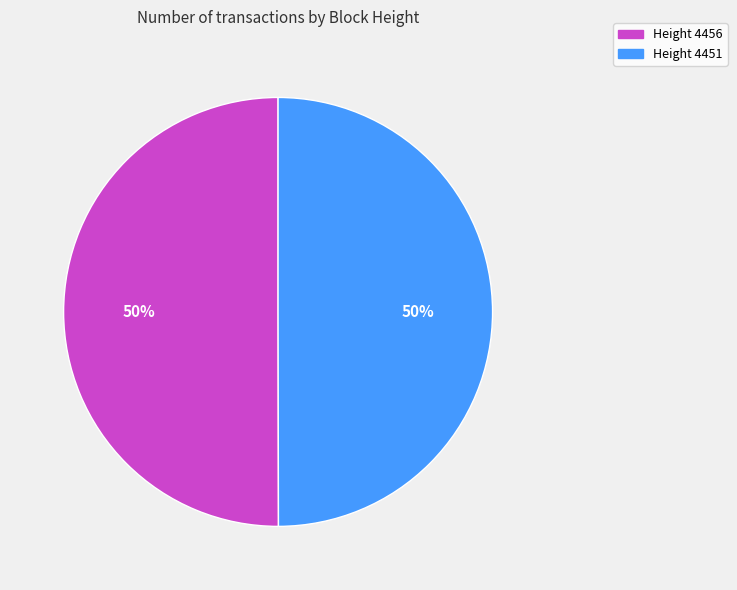

To the nearest percent, what is the average slice percentage?

50%